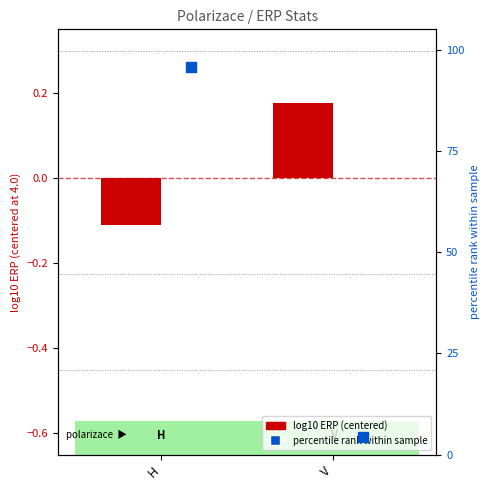

Which series contains the highest Y value?

percentile rank within sample